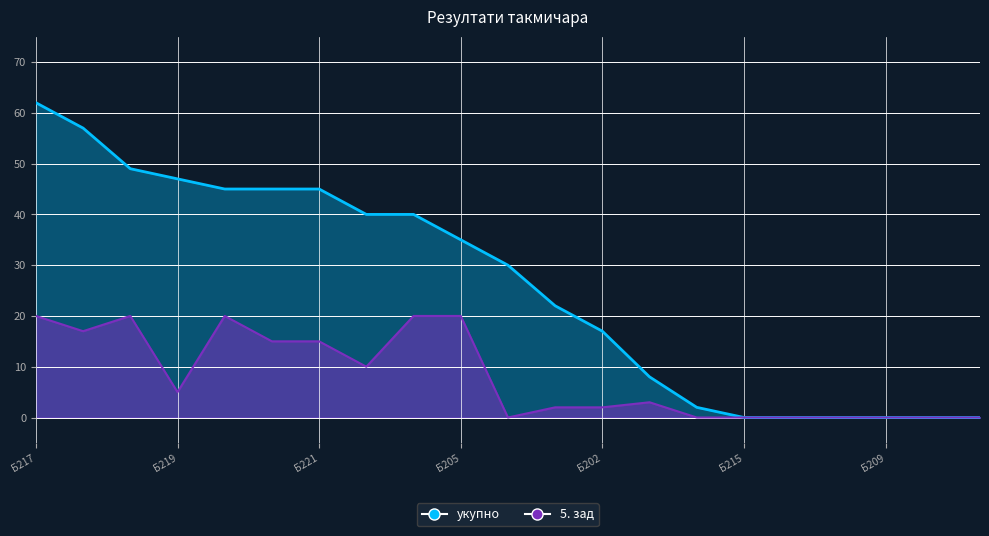

At which label does укупно reach its minimum?

Б215